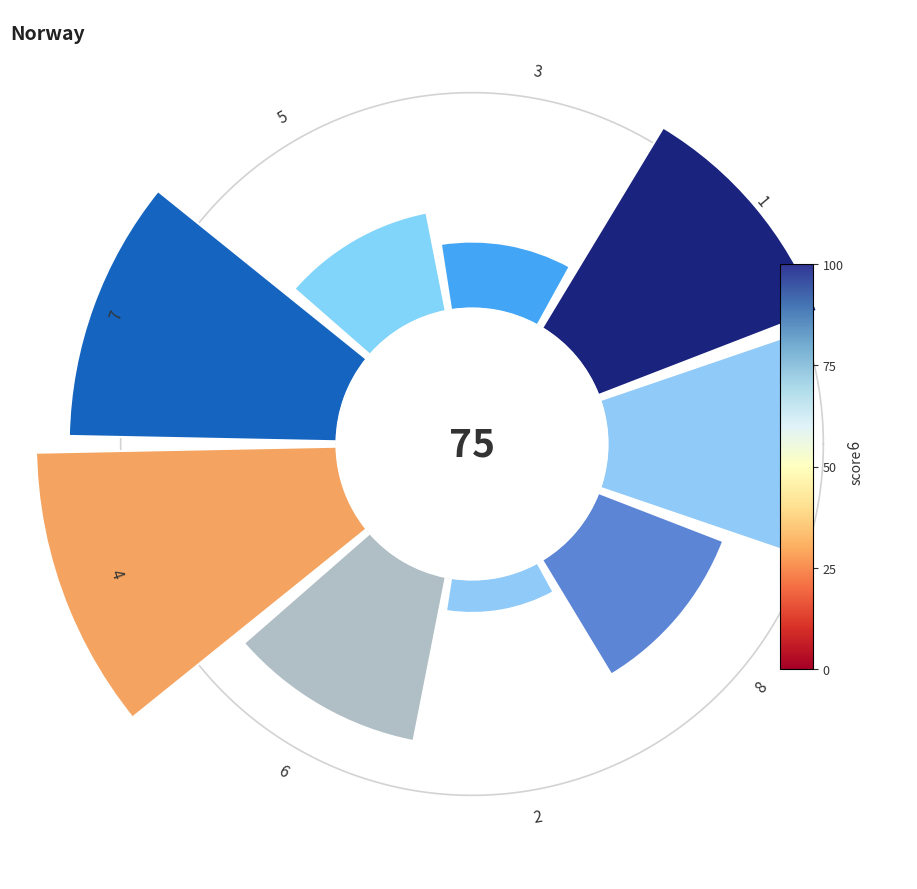

To the nearest percent, what is the difference between the largest and smallest slice percentages?

18%